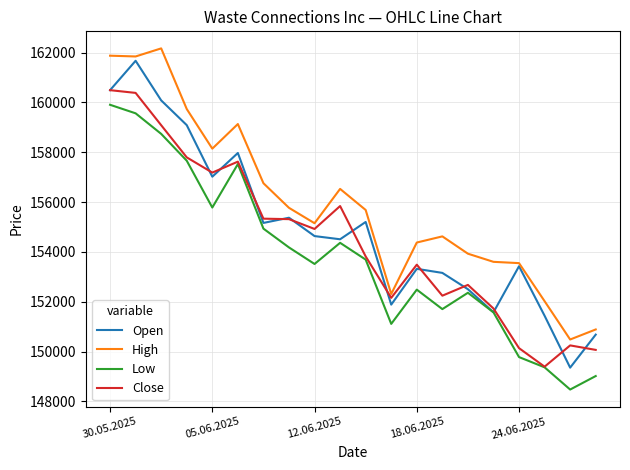

What are all the series names shown in the legend?

Open, High, Low, Close